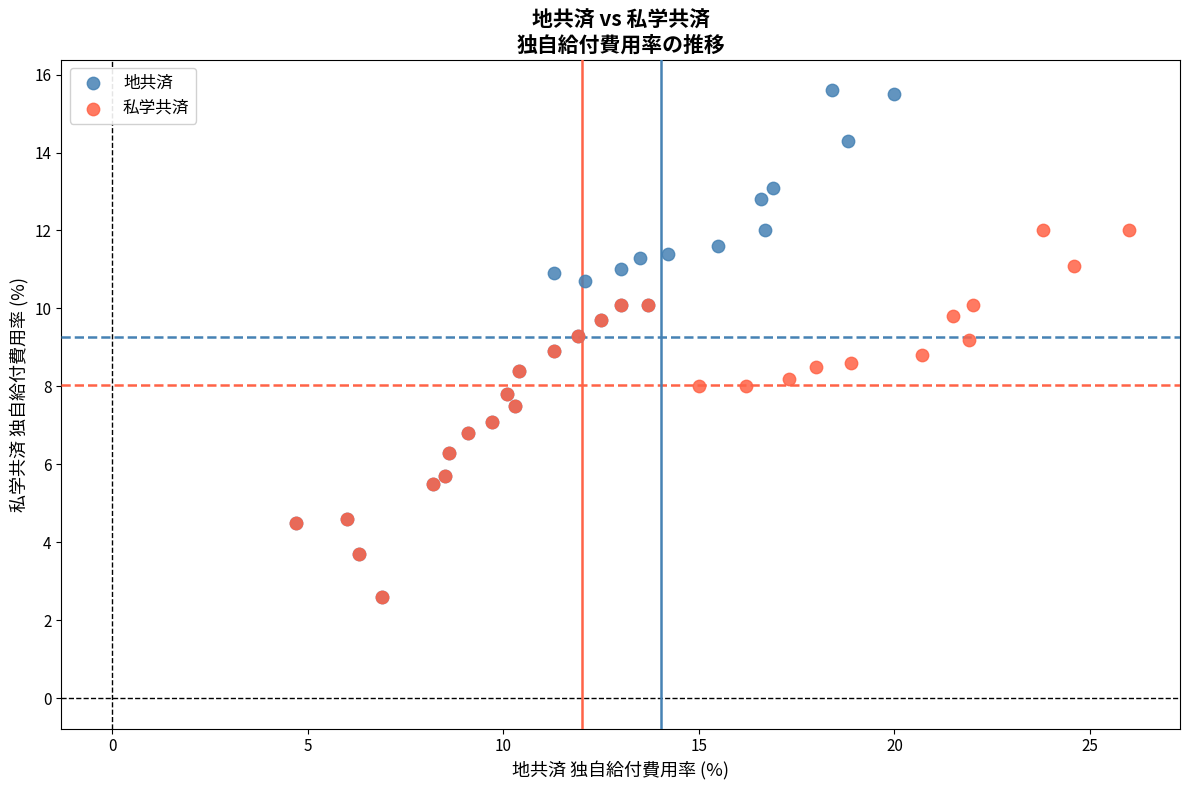

Which series reaches the maximum Y coordinate?

地共済